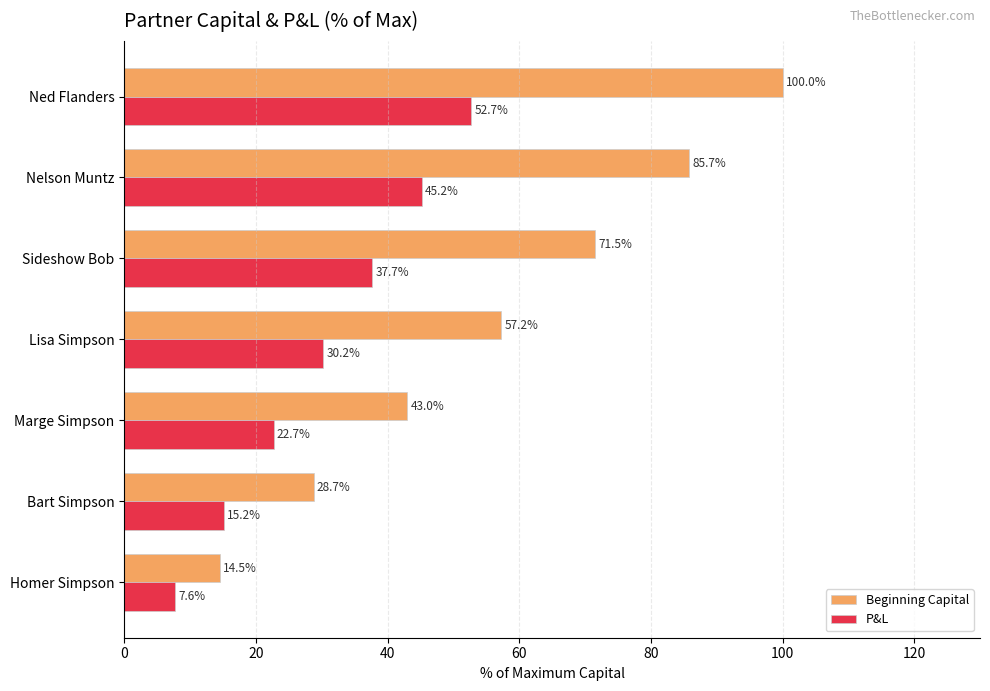

The Beginning Capital series shows 36.5 at Ned Flanders. True or false?

False